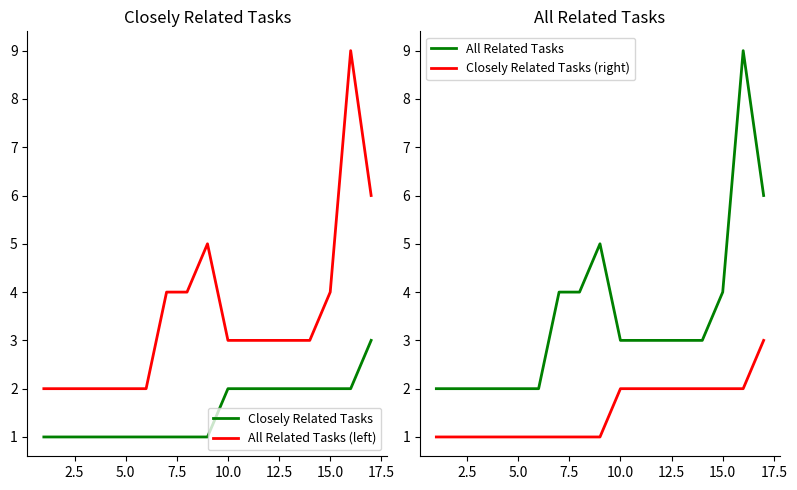

True or false: Closely Related Tasks (right) has more than 1 interior local peaks.

False